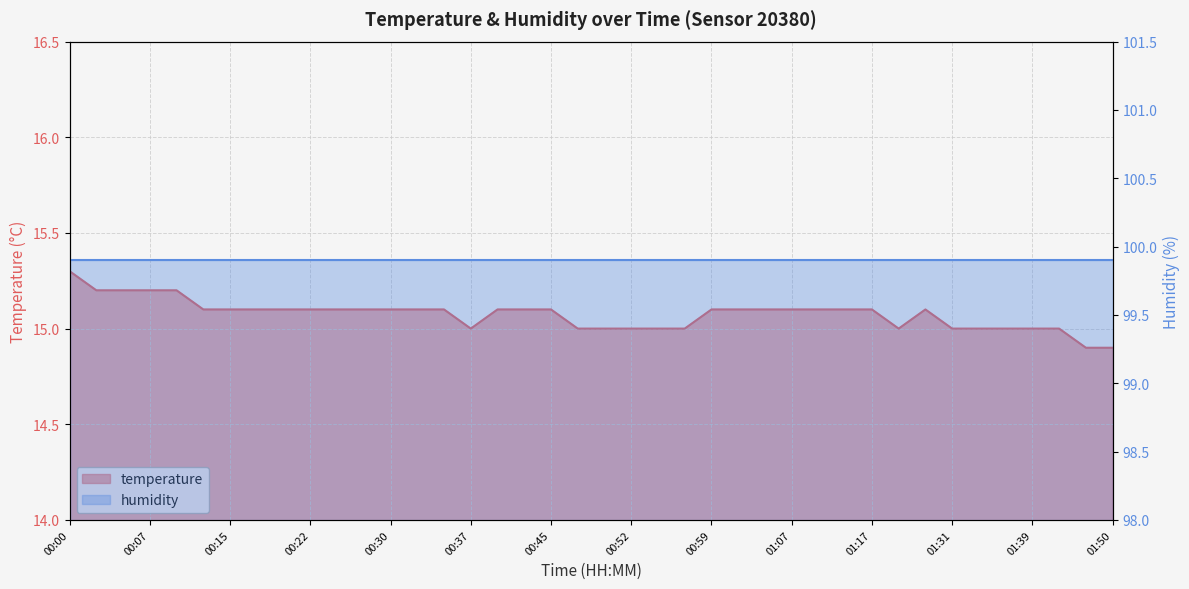

What is the ratio of the value at 01:36 to the value at 00:40?

1.0